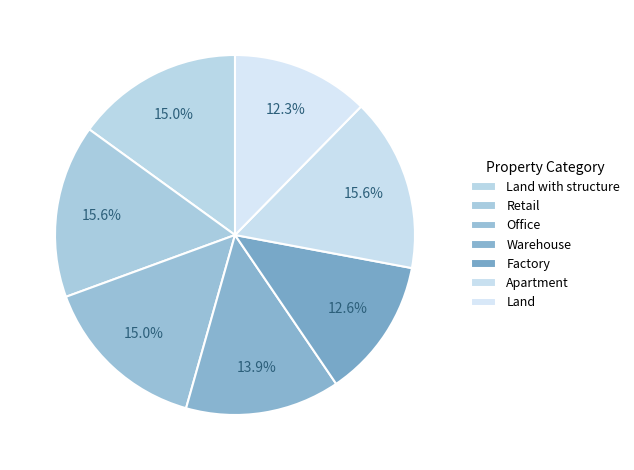

How many slices are in this pie chart?

7